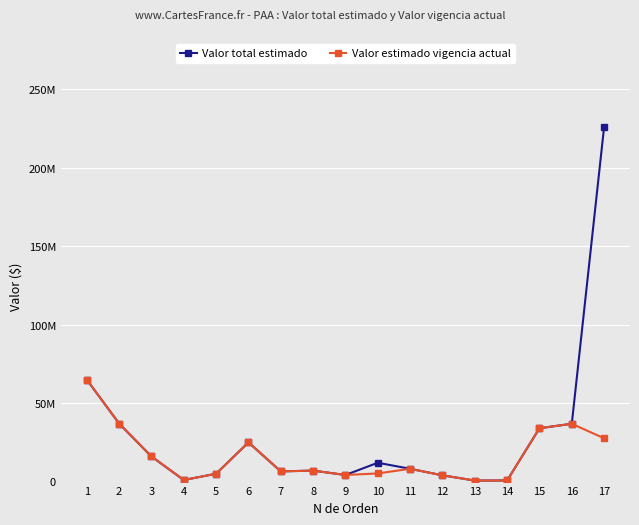

Between 4 and 14, which series saw the biggest shift?

Valor total estimado